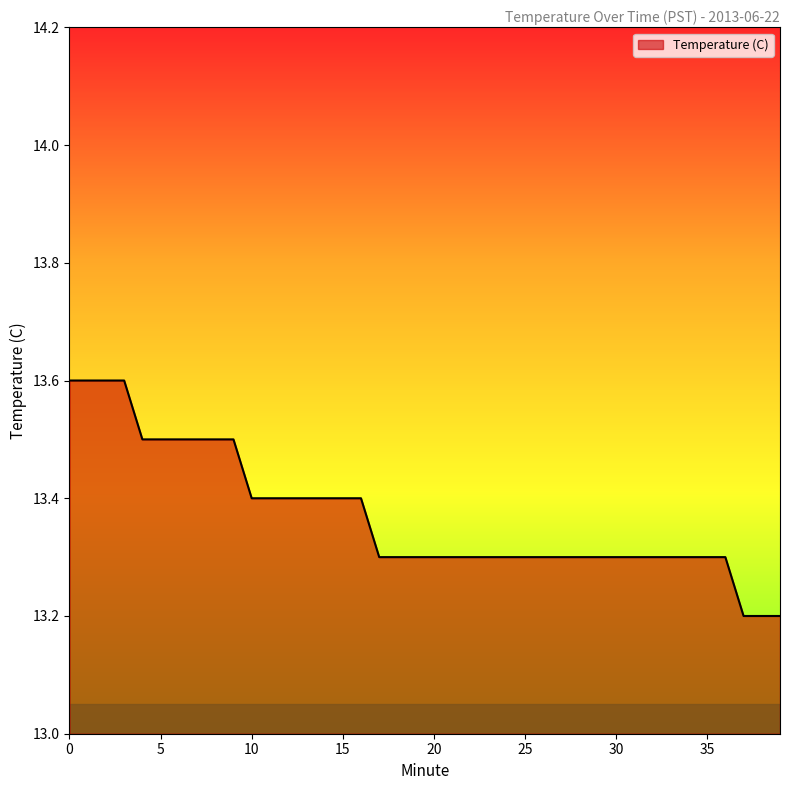

What is the sum of all values?

534.8